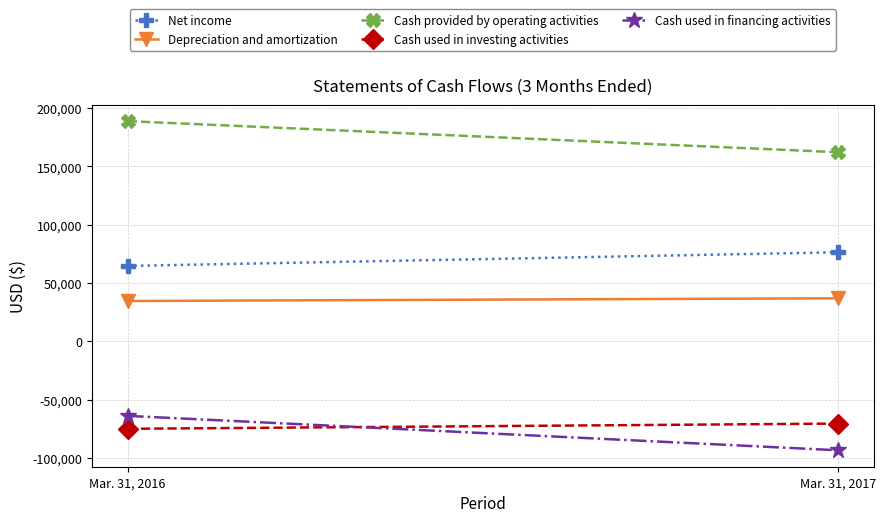

How many distinct data groups are displayed?

5